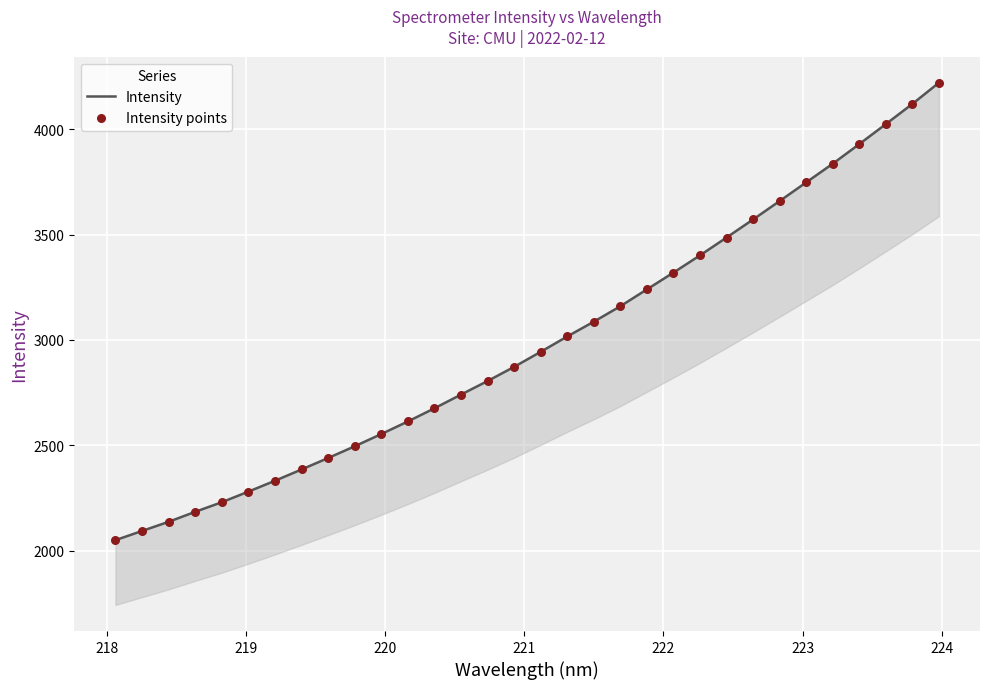

What are all the series names shown in the legend?

Intensity, Intensity points